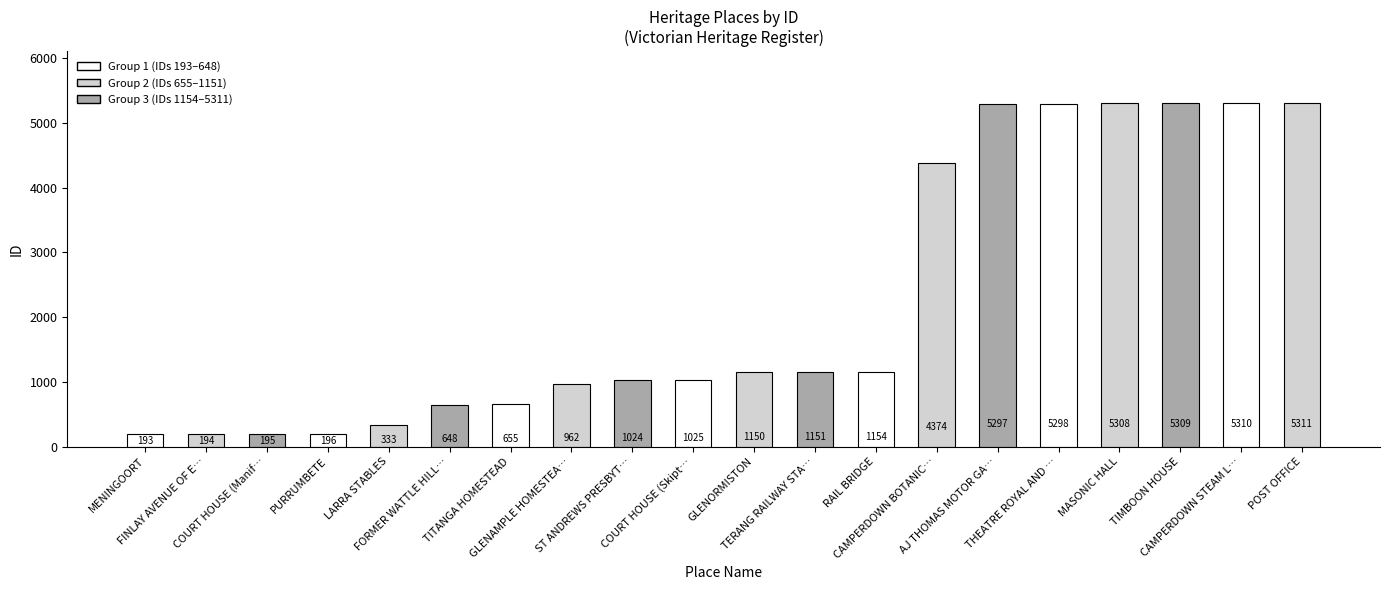

How many data points are above 1150?

9